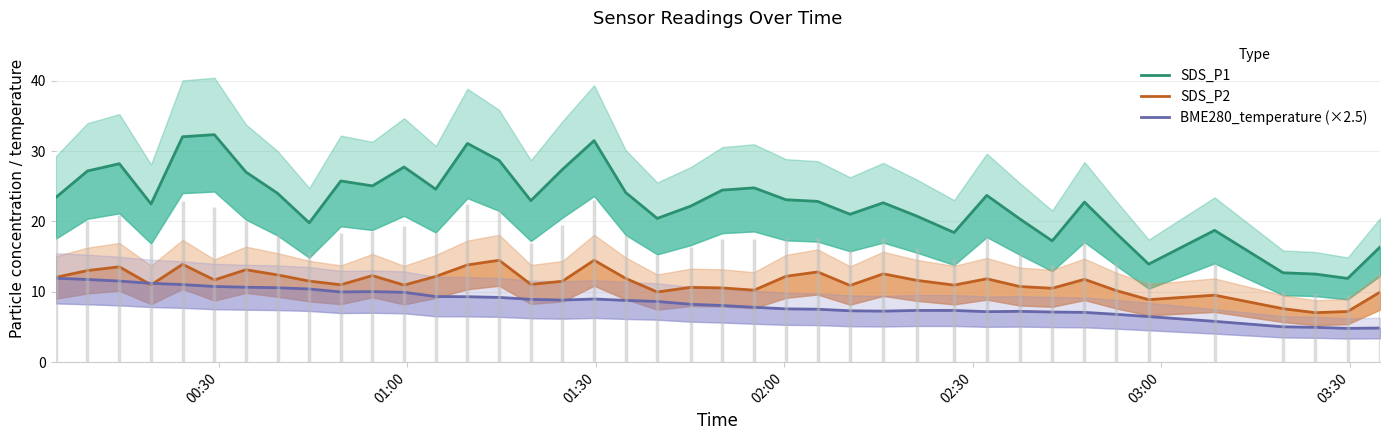

Is the value of SDS_P2 at 9 greater than the value of SDS_P1 at 03:30?

No